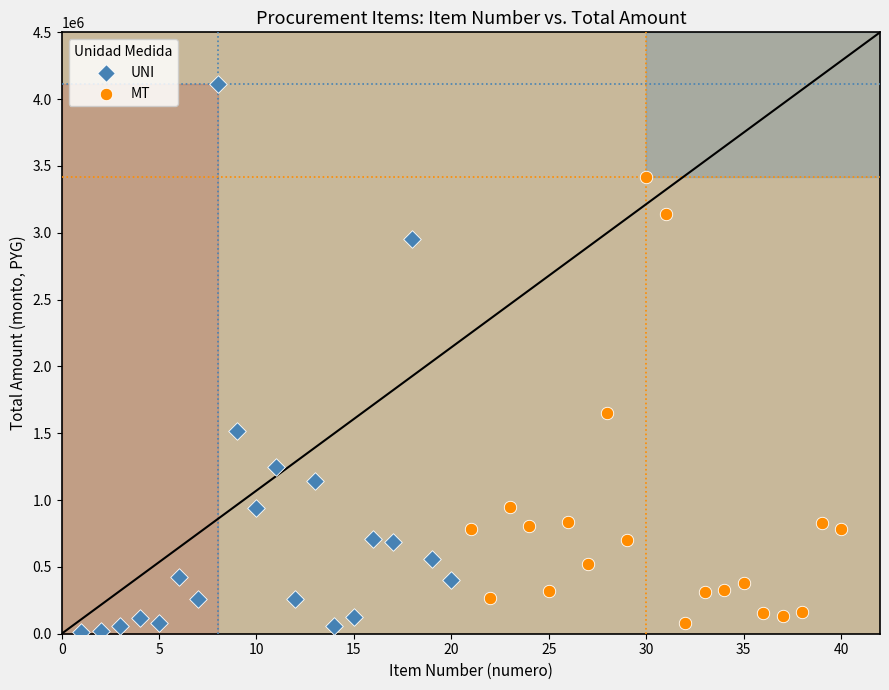

Which series contains the highest Y value?

UNI